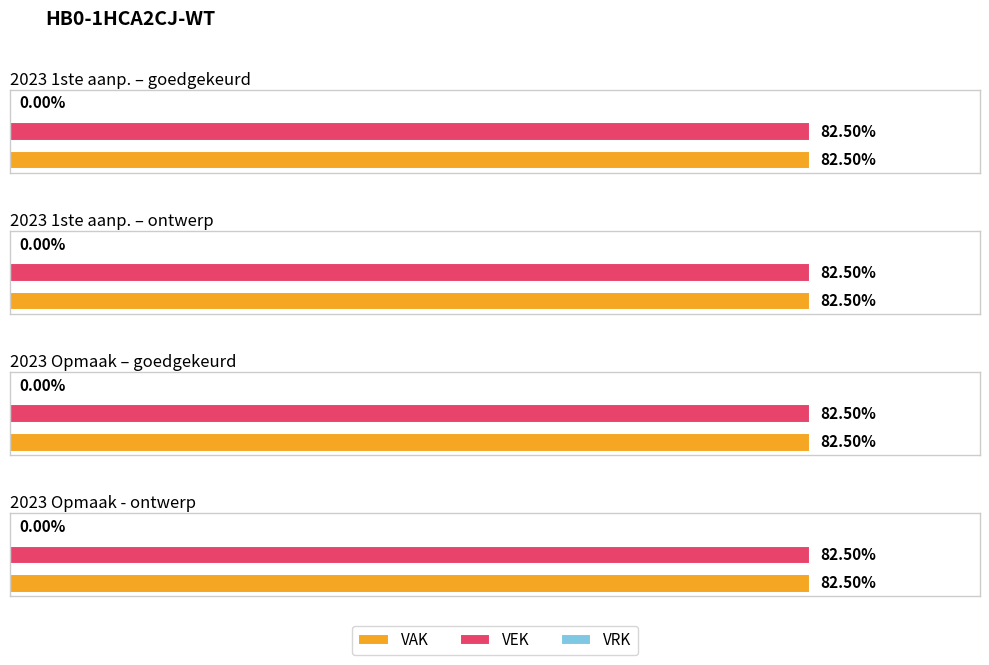

What is the label of the 3rd bar from the left?

2023 Opmaak – goedgekeurd